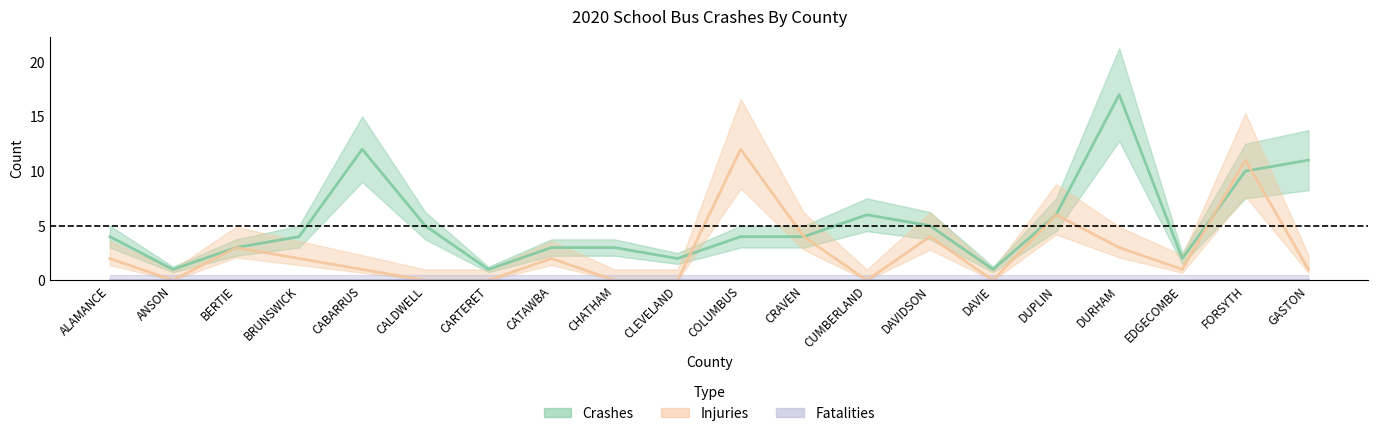

Where is the first local minimum for CRASHES?

ANSON